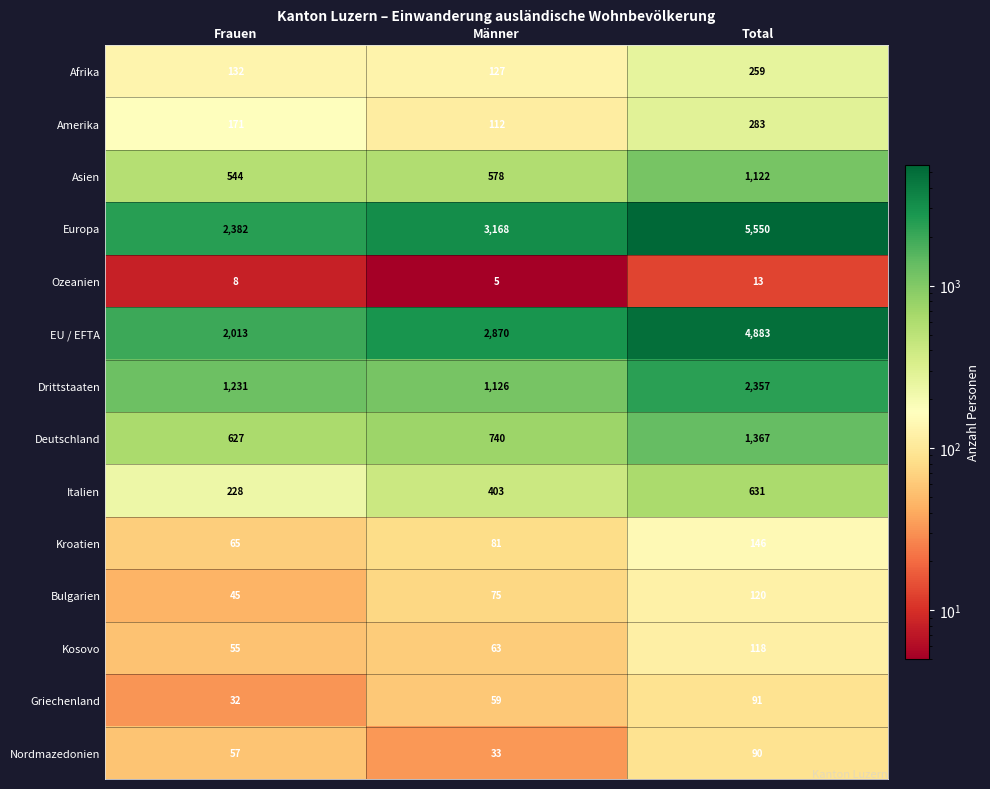

What is the sum of all Italien values?

1262